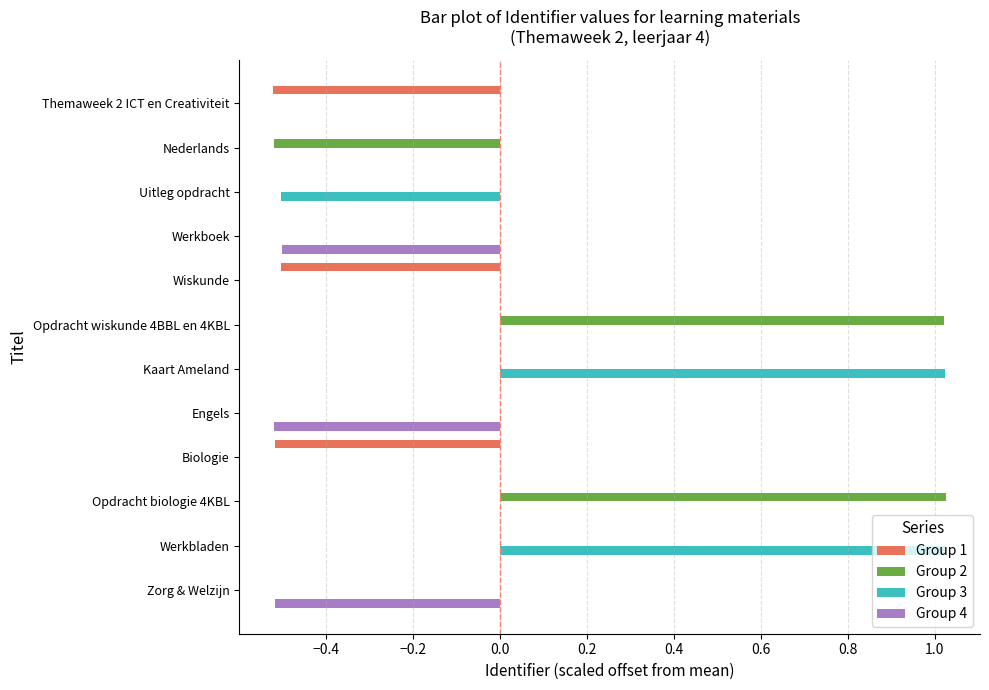

Which series changed the most between Nederlands and Werkbladen?

Group 3